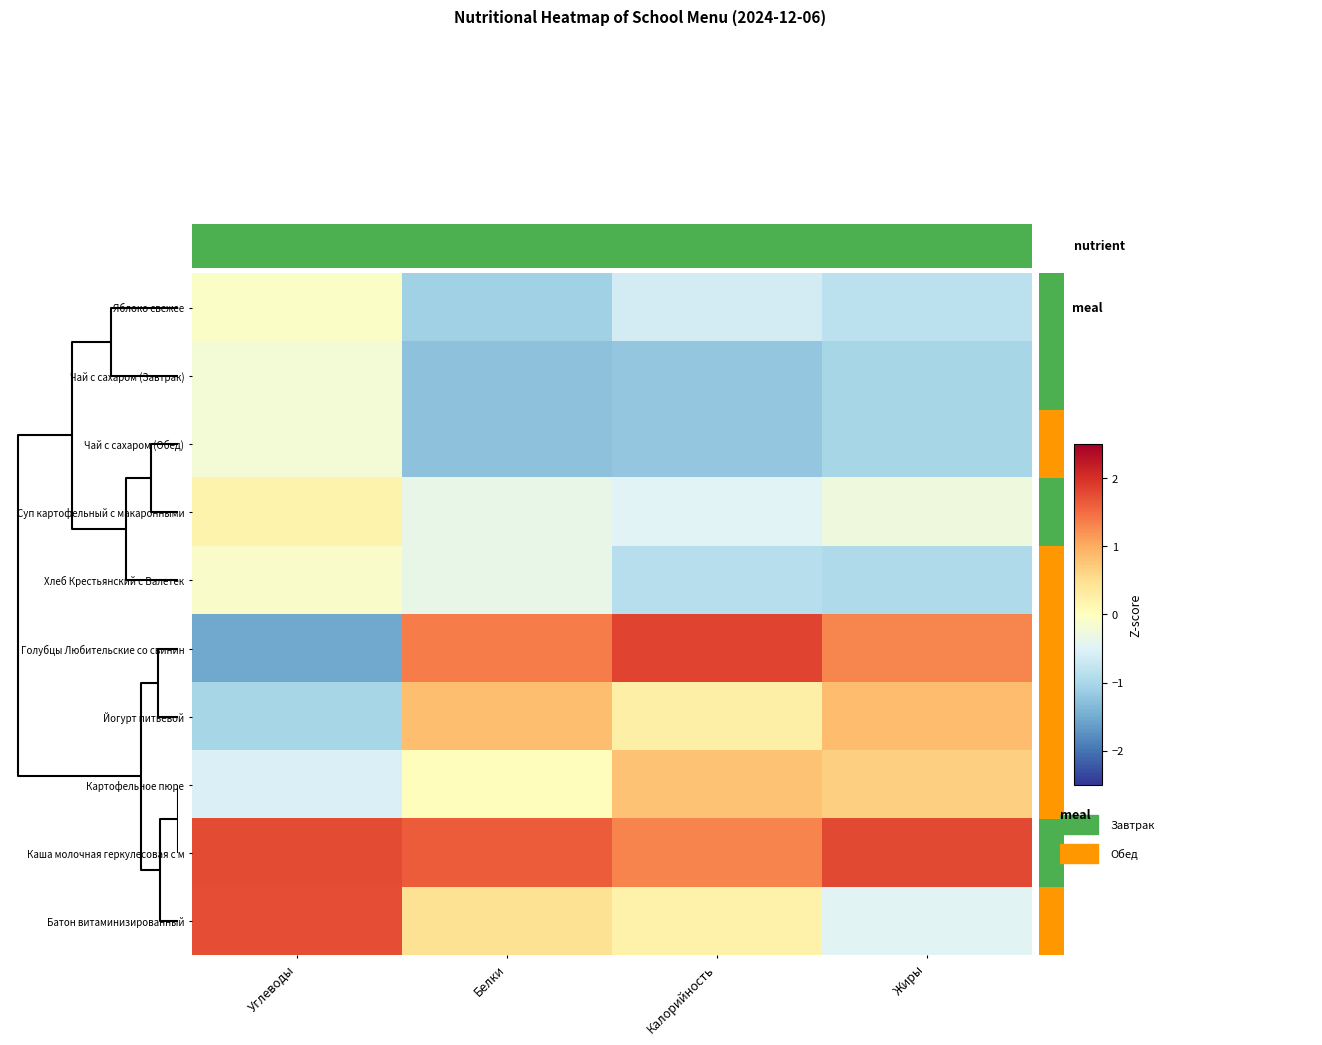

Reading left to right, list all the values displayed in this chart.

Яблоко свежее: Углеводы=-0.1	Белки=-1.1	Калорийность=-0.6	Жиры=-0.8
Чай с сахаром (Завтрак): Углеводы=-0.2	Белки=-1.3	Калорийность=-1.2	Жиры=-1.0
Чай с сахаром (Обед): Углеводы=-0.2	Белки=-1.3	Калорийность=-1.2	Жиры=-1.0
Суп картофельный с макаронными: Углеводы=0.2	Белки=-0.4	Калорийность=-0.5	Жиры=-0.3
Хлеб Крестьянский с Валетек: Углеводы=-0.1	Белки=-0.4	Калорийность=-0.9	Жиры=-1.0
Голубцы Любительские со свинин: Углеводы=-1.5	Белки=1.4	Калорийность=1.8	Жиры=1.3
Йогурт питьевой: Углеводы=-1.0	Белки=0.8	Калорийность=0.2	Жиры=0.9
Картофельное пюре: Углеводы=-0.5	Белки=0.0	Калорийность=0.8	Жиры=0.7
Каша молочная геркулесовая с м: Углеводы=1.8	Белки=1.6	Калорийность=1.3	Жиры=1.8
Батон витаминизированный: Углеводы=1.7	Белки=0.4	Калорийность=0.2	Жиры=-0.5